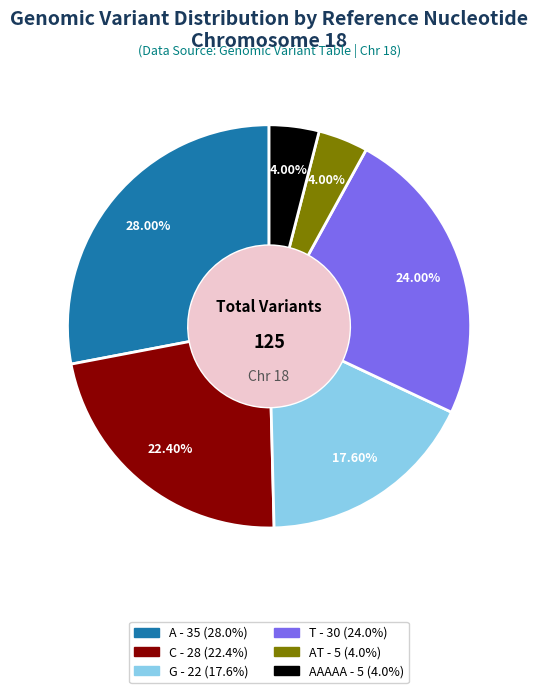

Is there any slice that represents more than half of the pie?

No